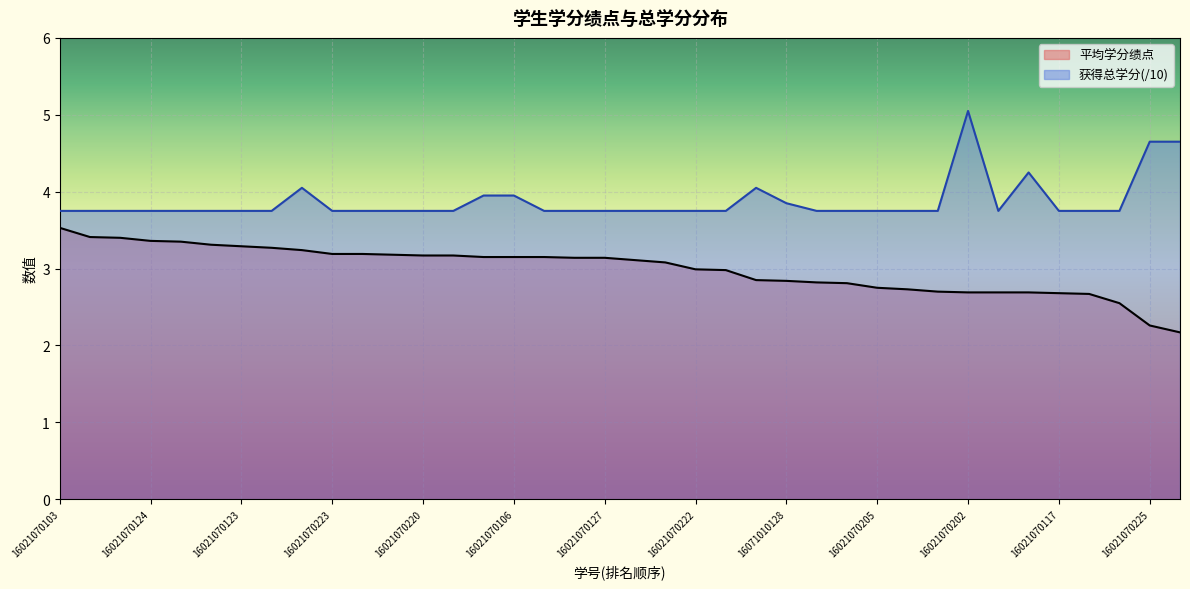

List the series in order of their overall mean, highest first.

获得总学分(/10), 平均学分绩点